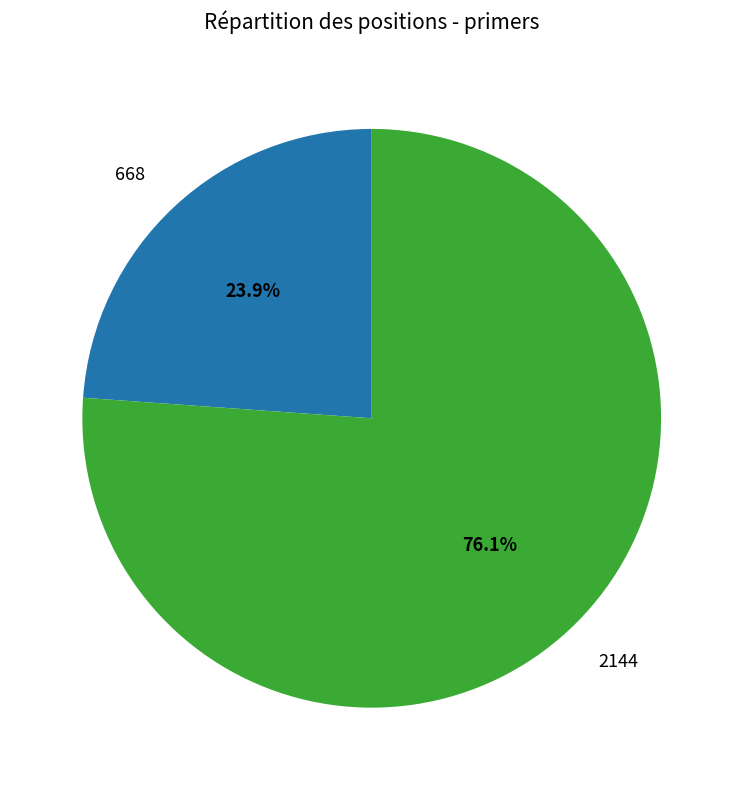

Which slice is the largest?

2144